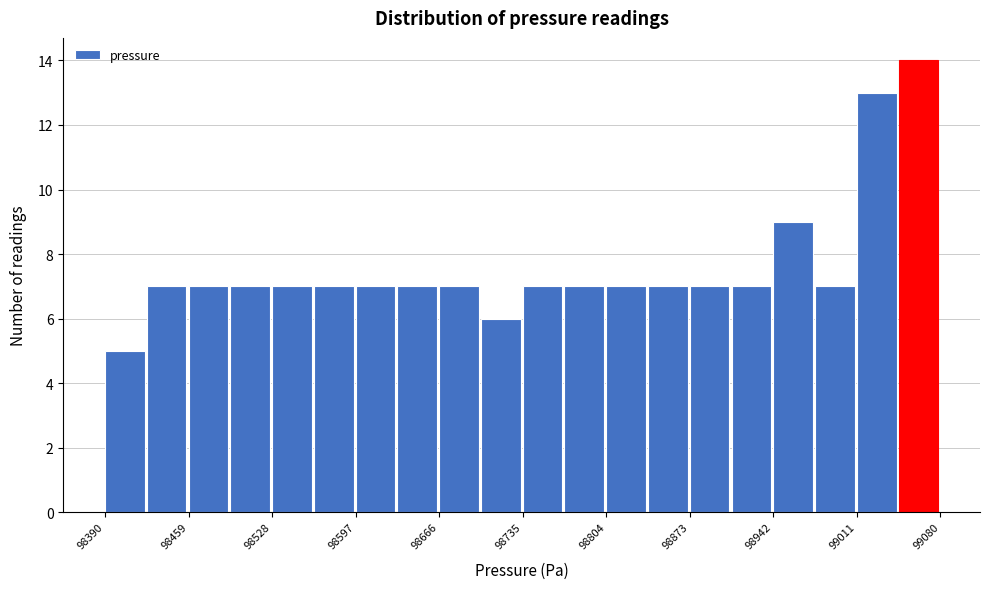

Read against the x-axis, roughly where is the centre of the tallest bar?

99060